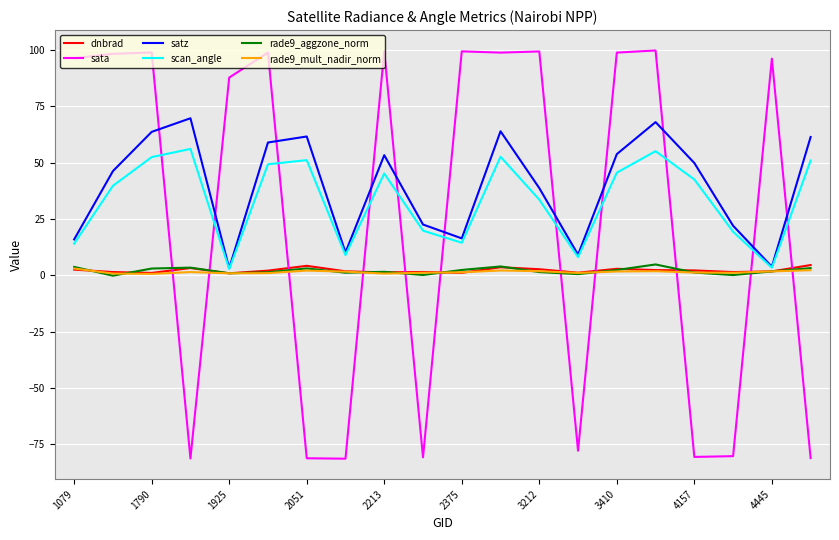

What is the maximum value for sata?

99.8